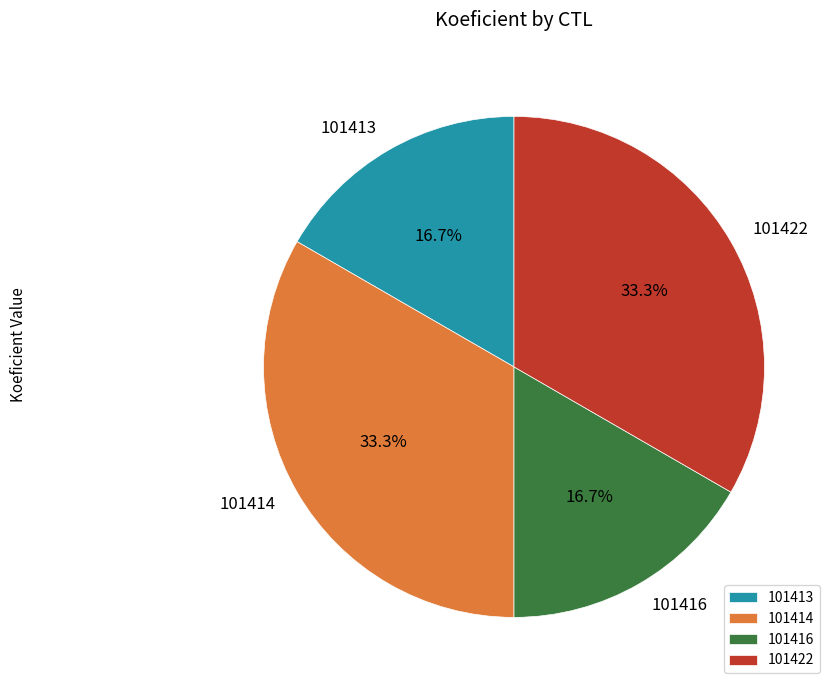

To the nearest percent, what percentage of the pie is 101416?

17%